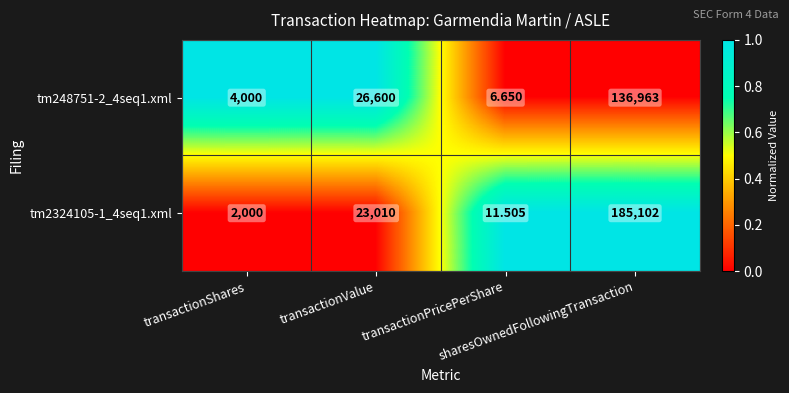

List the series in order of their peak value, lowest first.

tm248751-2_4seq1.xml, tm2324105-1_4seq1.xml